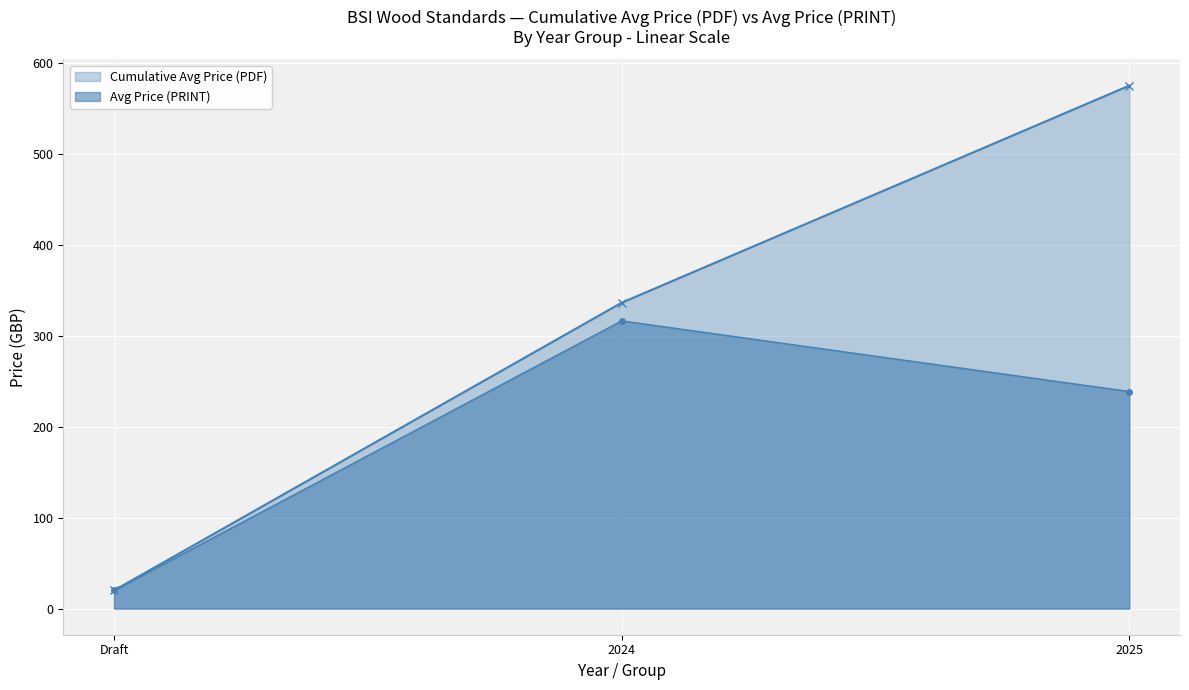

True or false: Avg Price (PRINT) has a value of 560.4 at 2024.

False